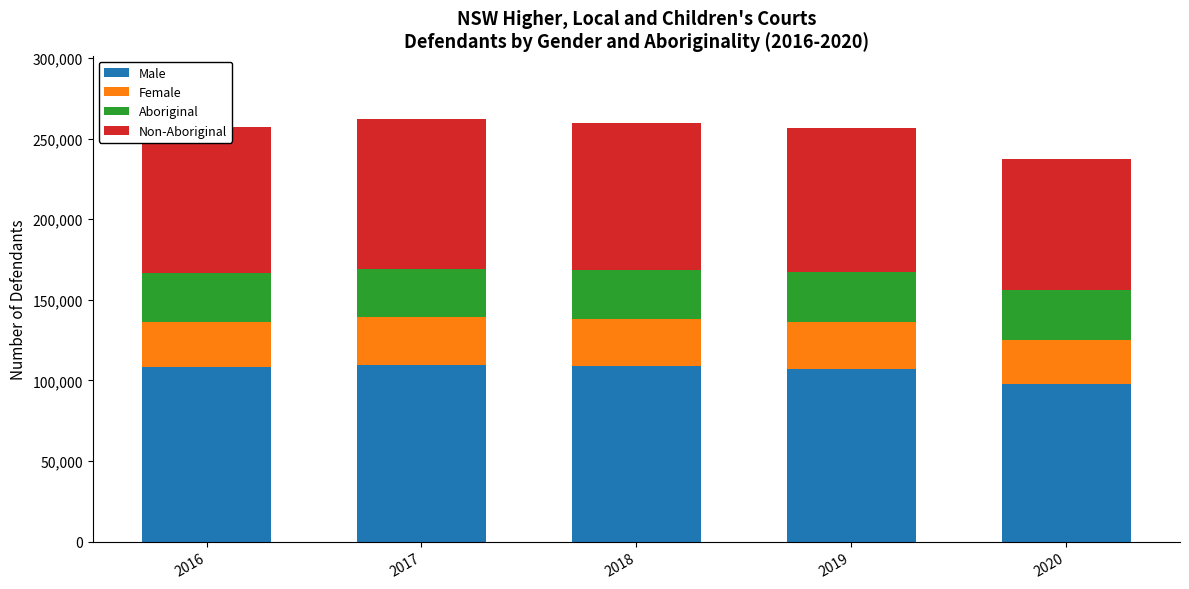

What is the total value across all series at 2017?

262100